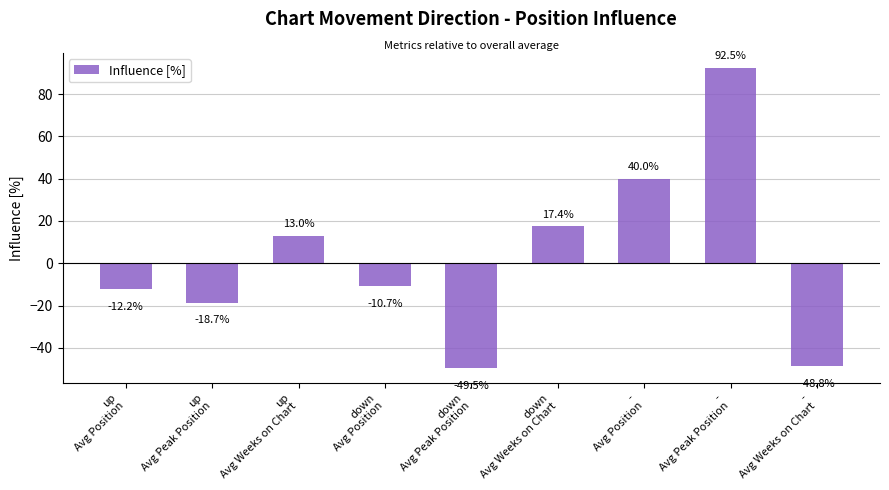

The chart shows a value of -22.7 at -
Avg Weeks on Chart. True or false?

False